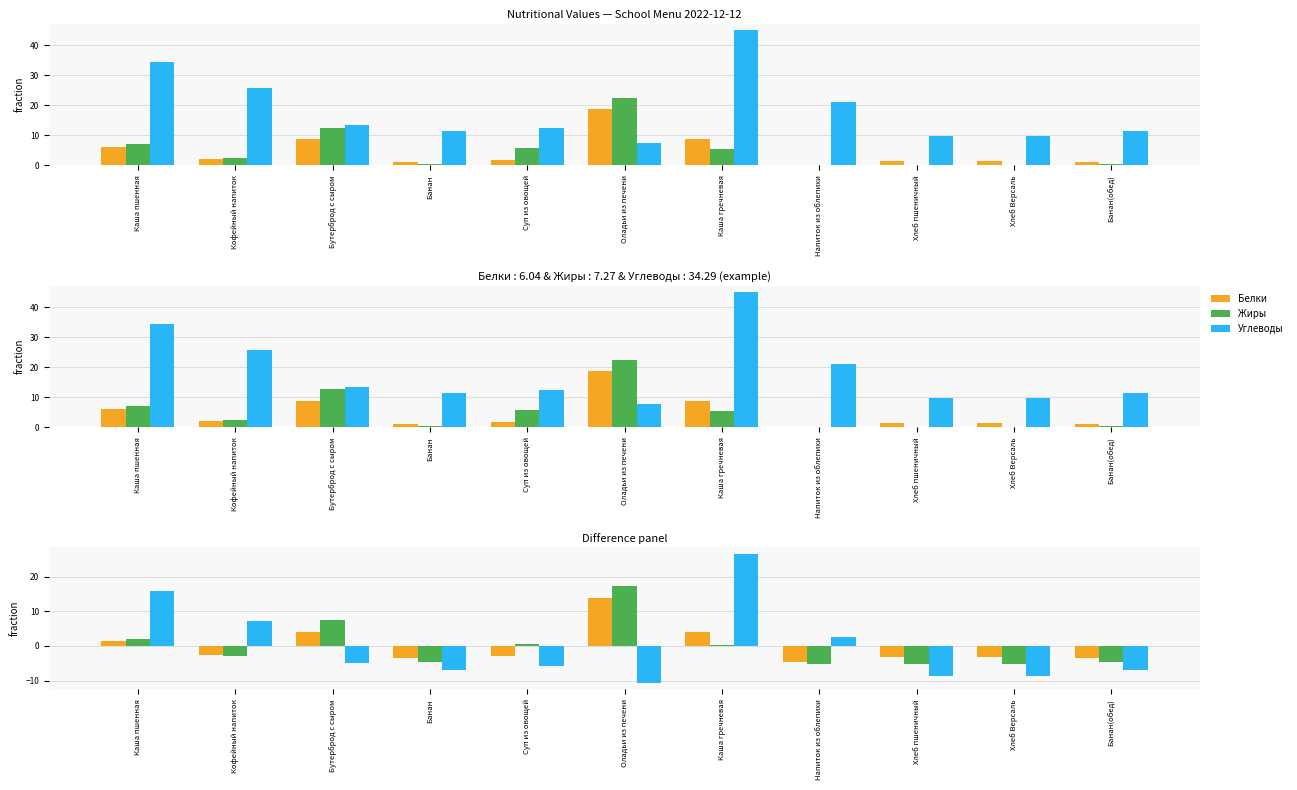

Where does the Жиры series first go above -2?

Каша пшенная